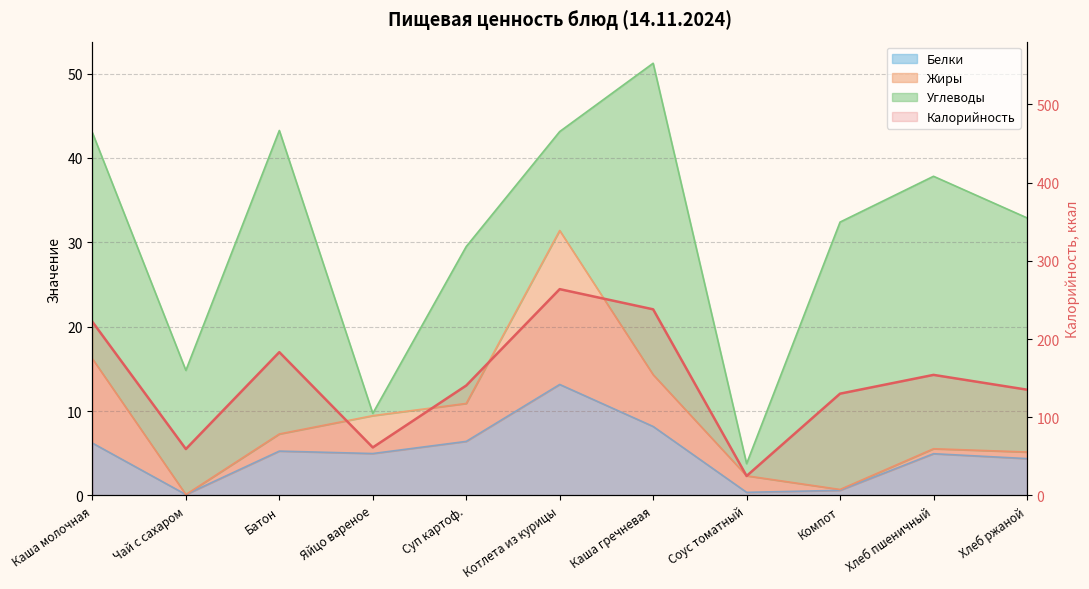

At how many categories does at least one series exceed 242?

1